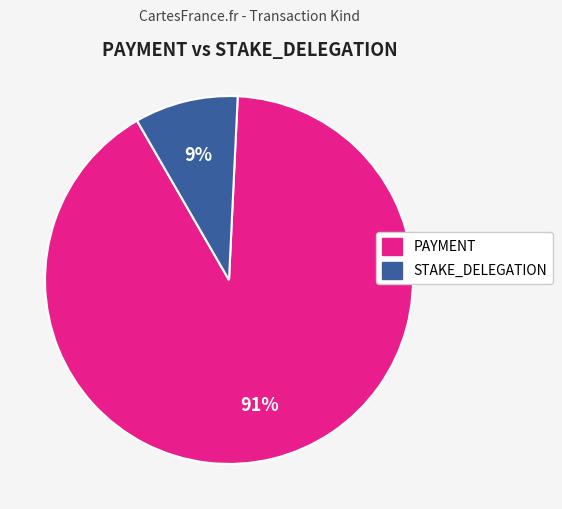

To the nearest percent, what is the average slice percentage?

50%